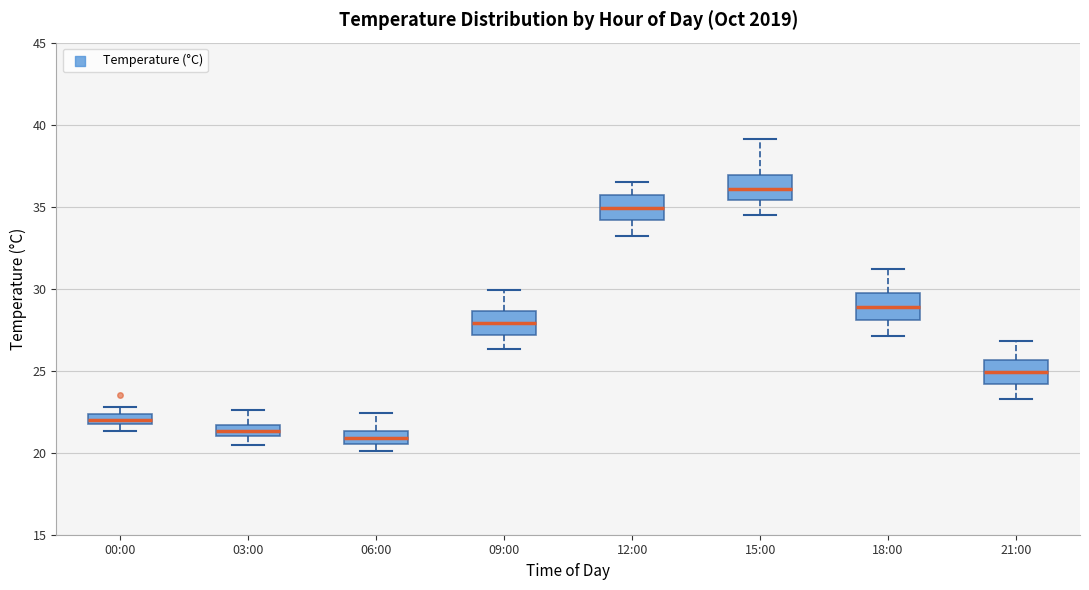

Where is the lower edge of the box for 06:00 on the y-axis? The values are not printed on the chart, so give them approximately, as read against the axis.

20.5